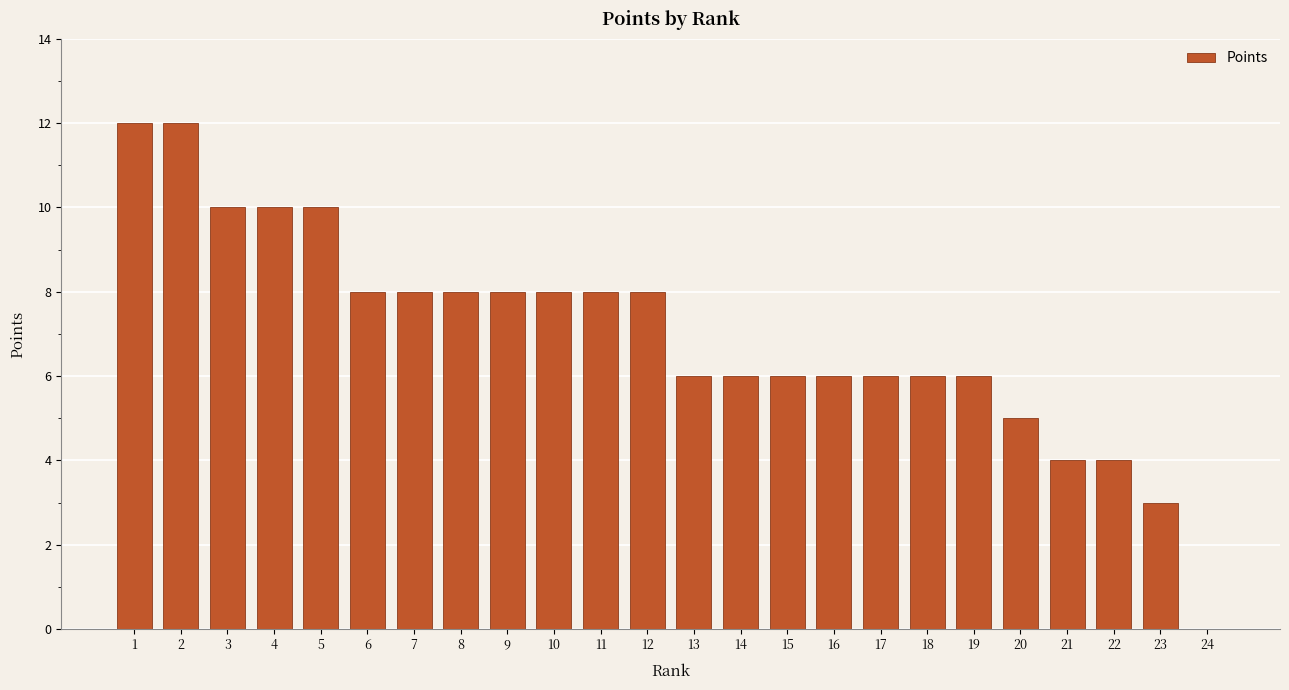

What is the maximum value shown in the chart?

12